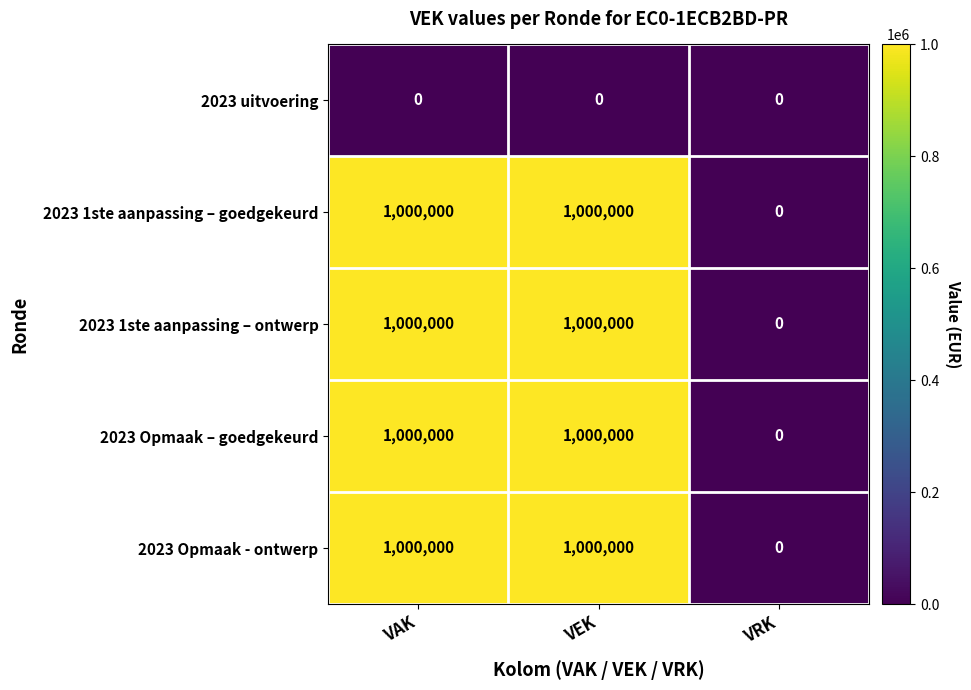

What is the total value across all series at VAK?

4000000